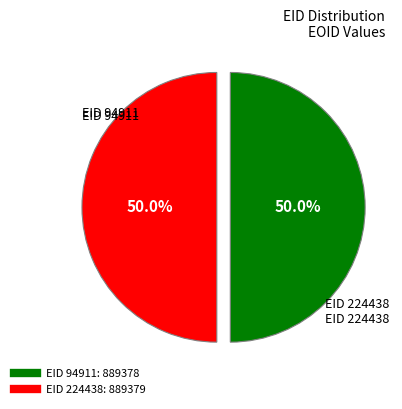

How many segments does this pie chart have?

2